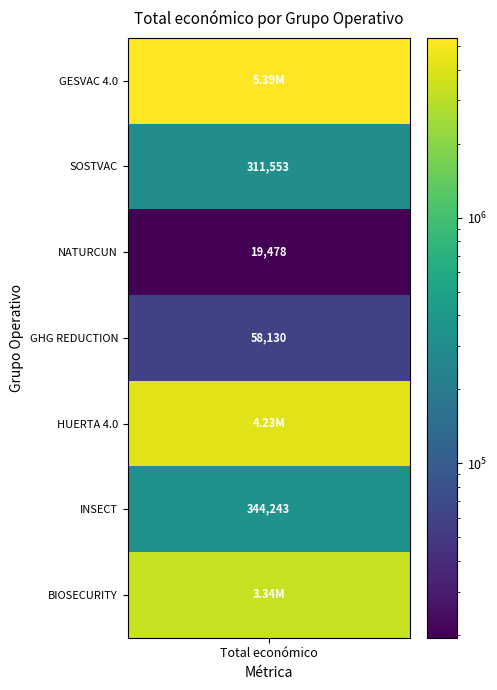

What is the change in value from SOSTVAC to INSECT?

+32690